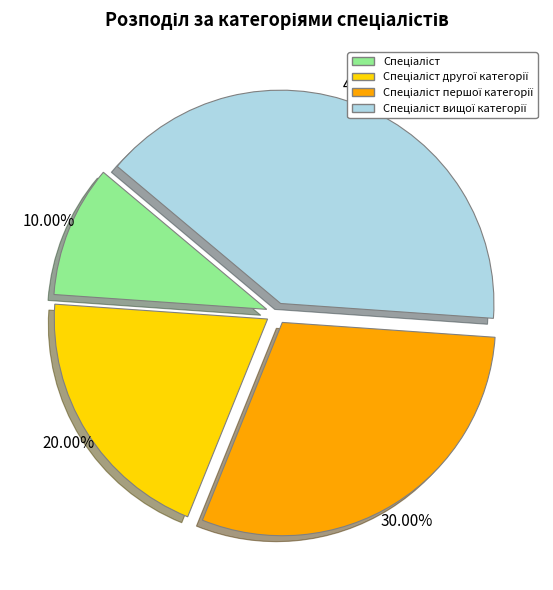

Does any single category account for the majority?

No